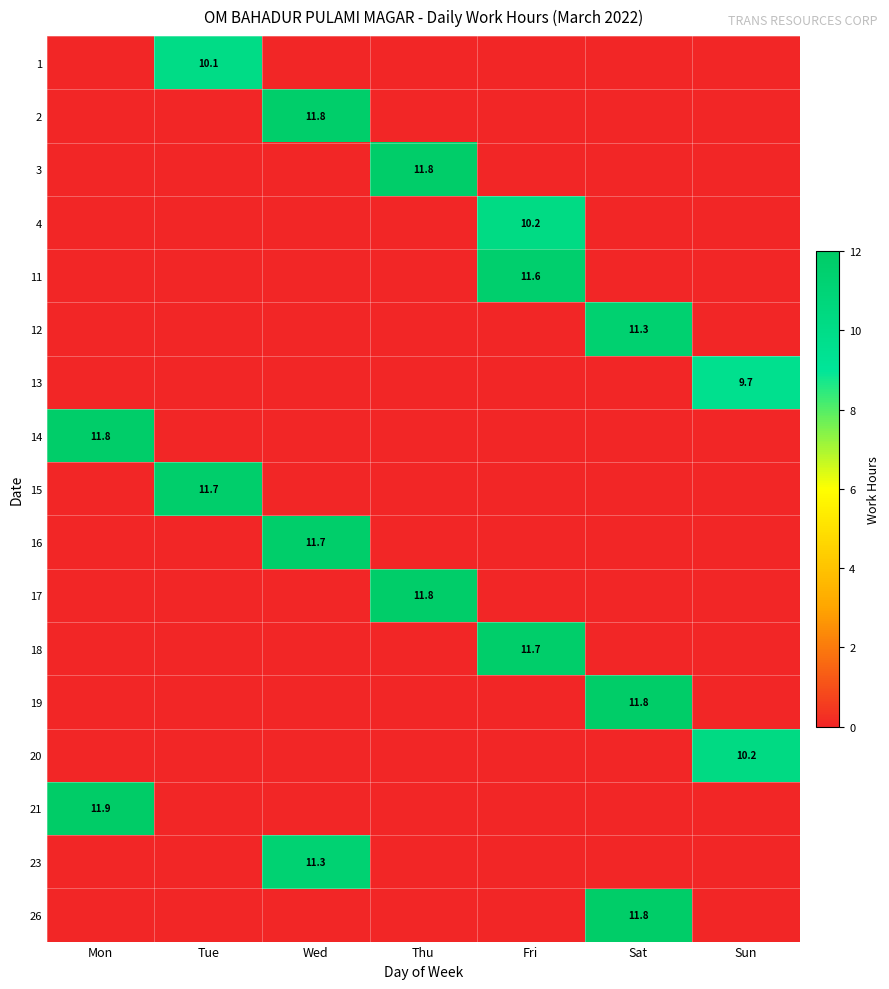

At which category is the sum across all series the highest?

Sat